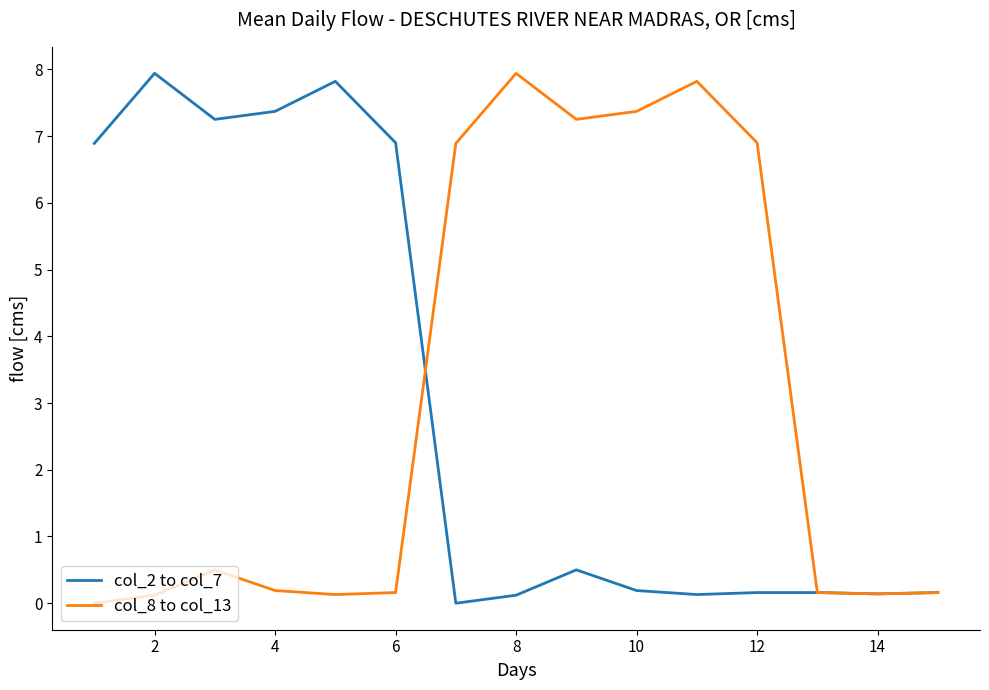

What is the maximum value for col_2 to col_7?

7.9